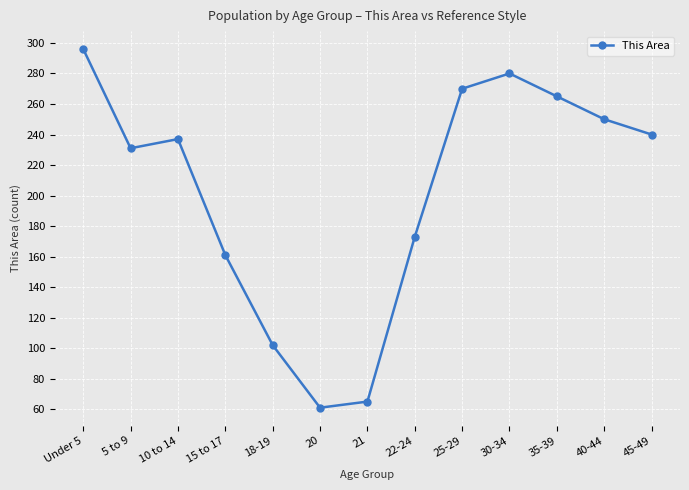

List the labels in order of value, largest first.

Under 5, 30-34, 25-29, 35-39, 40-44, 45-49, 10 to 14, 5 to 9, 22-24, 15 to 17, 18-19, 21, 20